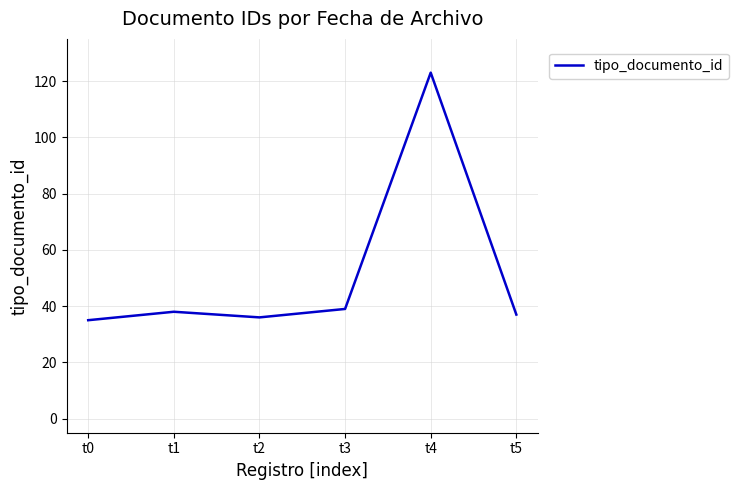

How many lines are shown in the chart?

1